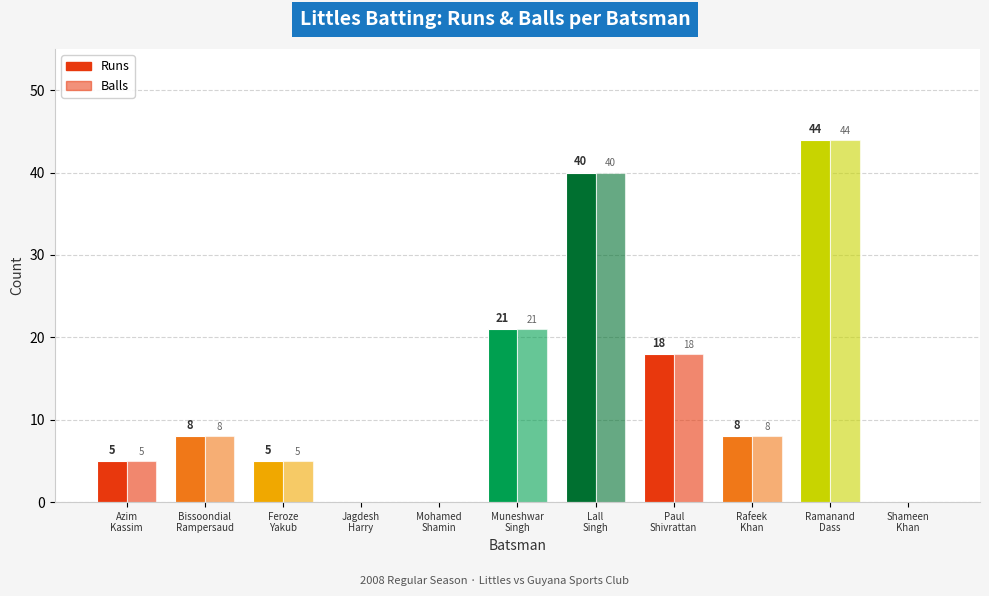

Reading left to right, list all the values displayed in this chart.

Runs: 5	8	5	0	0	21	40	18	8	44	0
Balls: 5	8	5	0	0	21	40	18	8	44	0